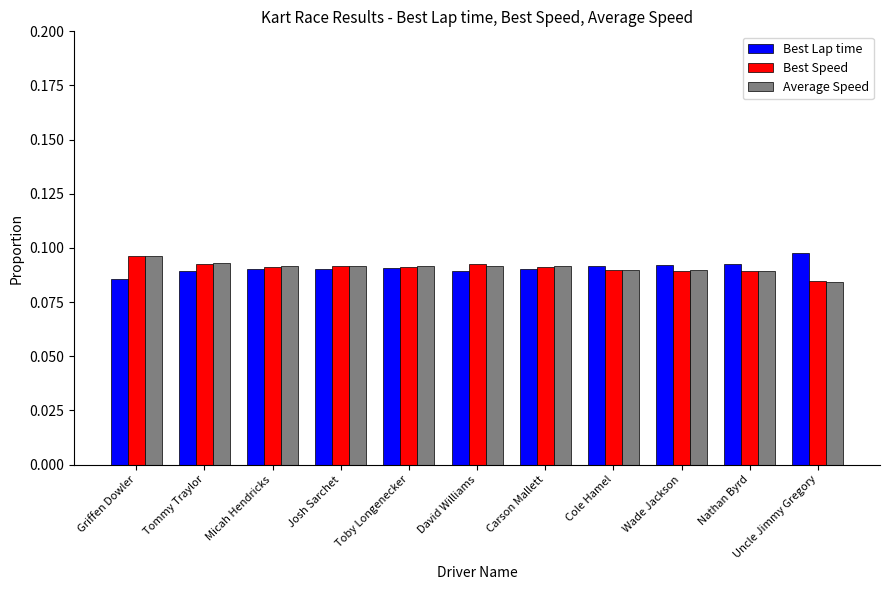

What is the total value across all series at David Williams?

0.3